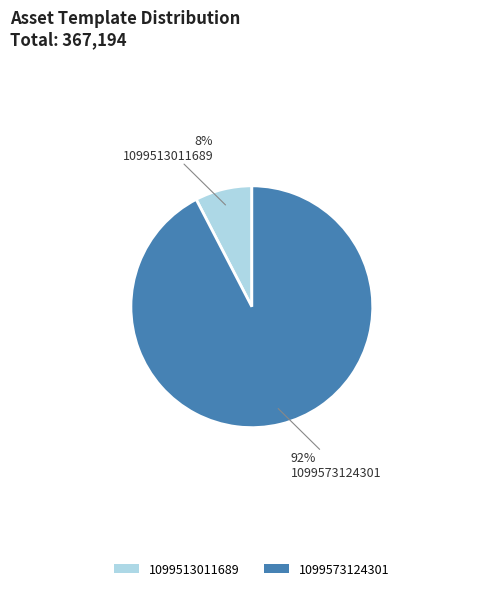

To the nearest percent, what is the average slice percentage?

50%